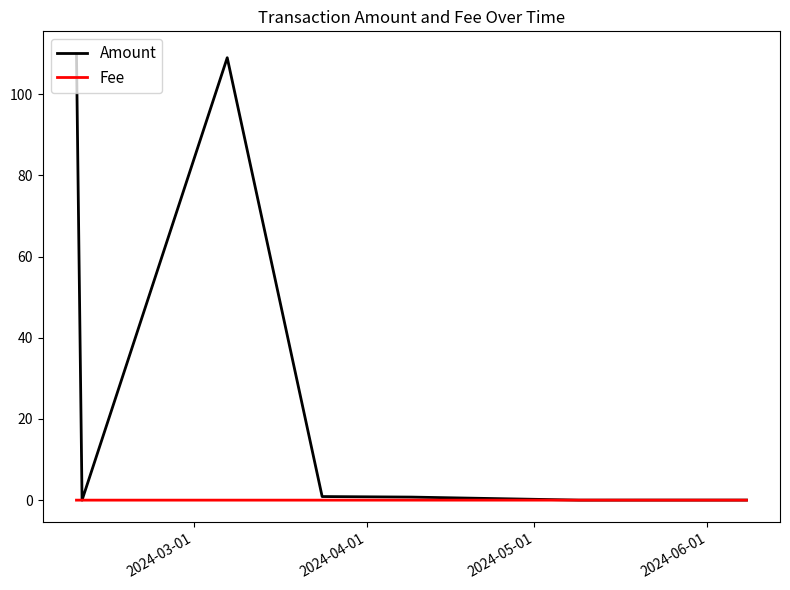

Which series has the widest spread of values?

Amount